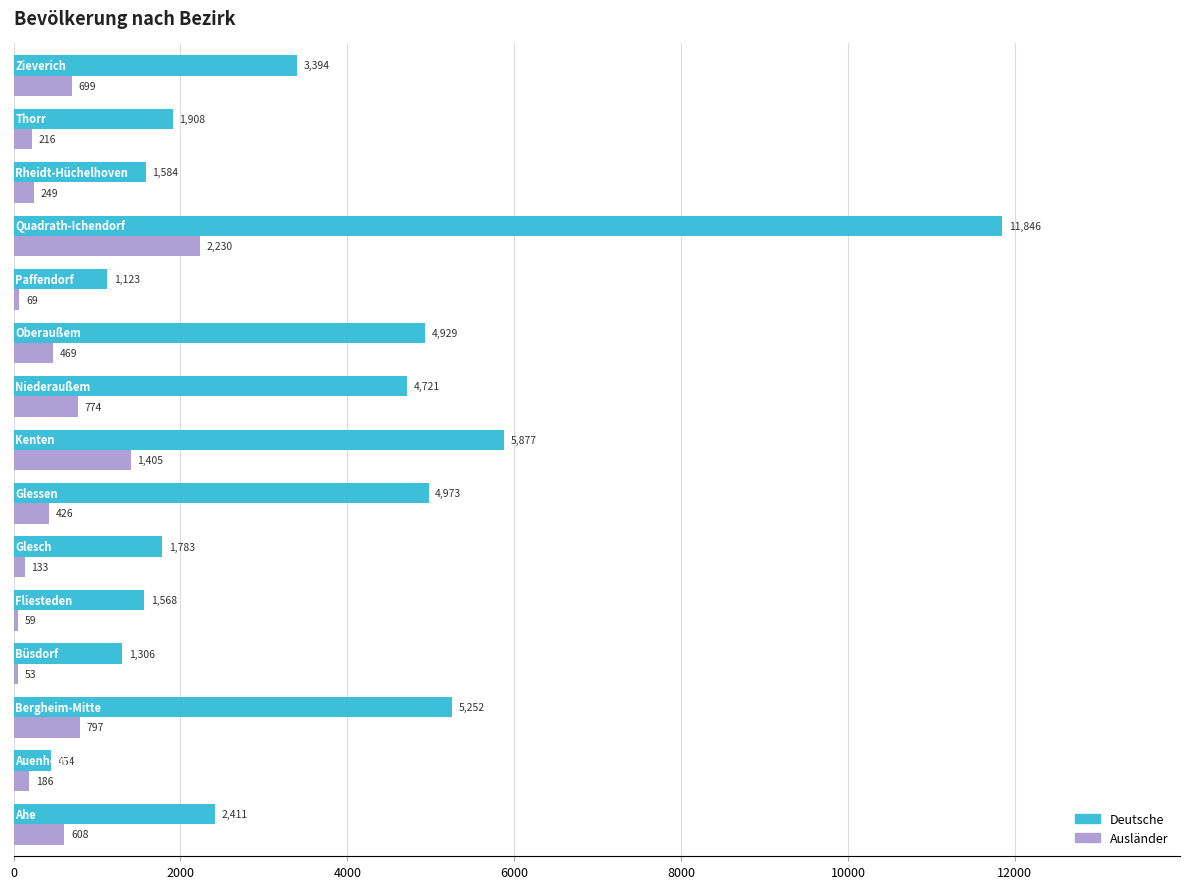

What is the minimum value shown in the chart?

53